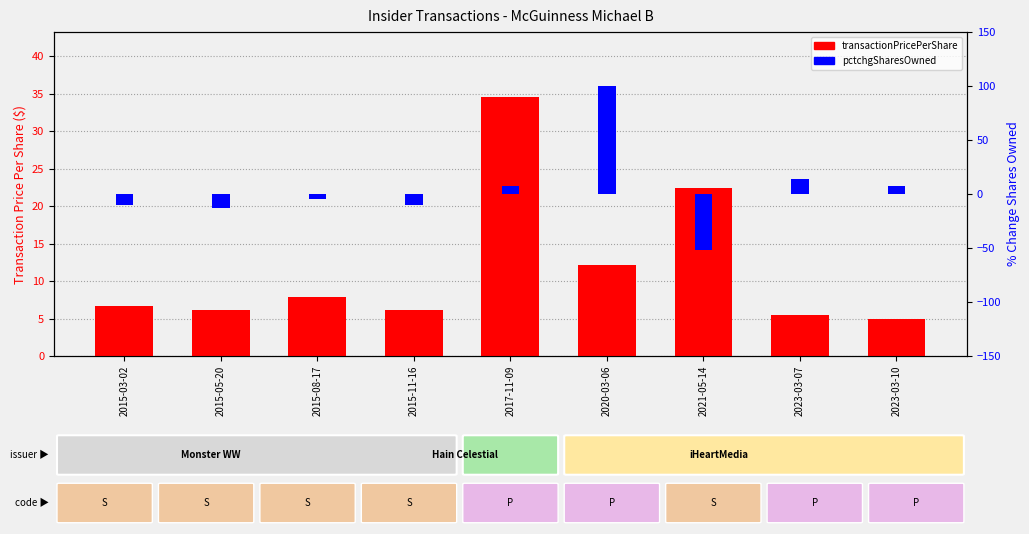

What is the minimum value for pctchgSharesOwned?

-52.0